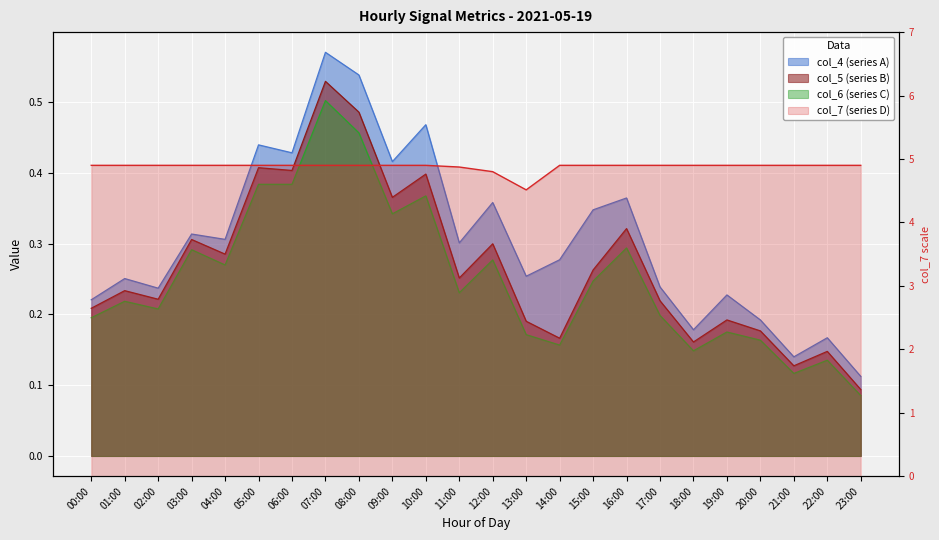

List the labels in order of col_4 value, largest first.

07:00, 08:00, 10:00, 05:00, 06:00, 09:00, 16:00, 12:00, 15:00, 03:00, 04:00, 11:00, 14:00, 13:00, 01:00, 17:00, 02:00, 19:00, 00:00, 20:00, 18:00, 22:00, 21:00, 23:00